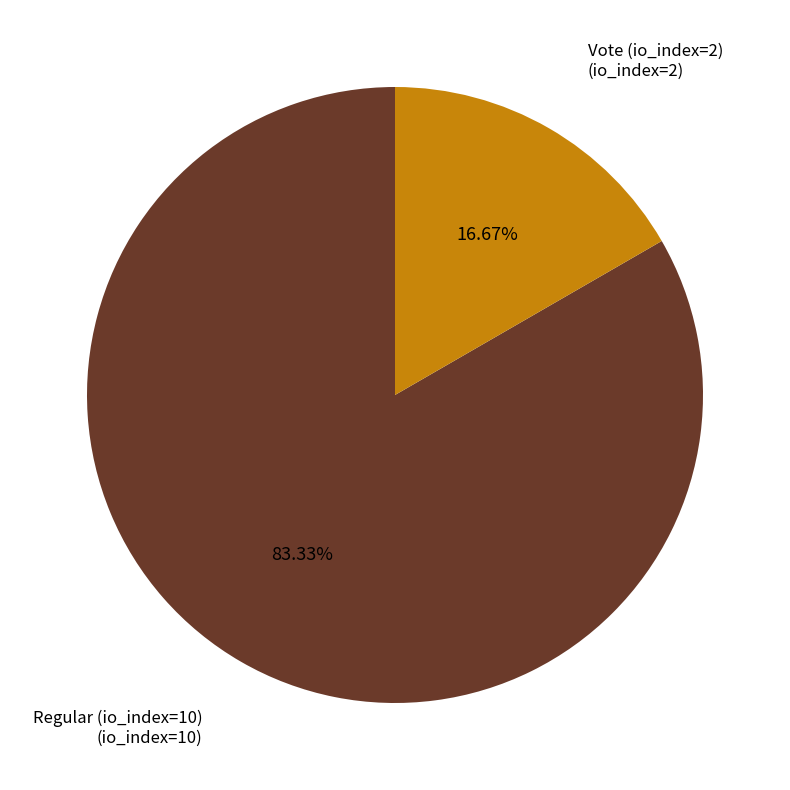

Does any single category account for the majority?

Yes